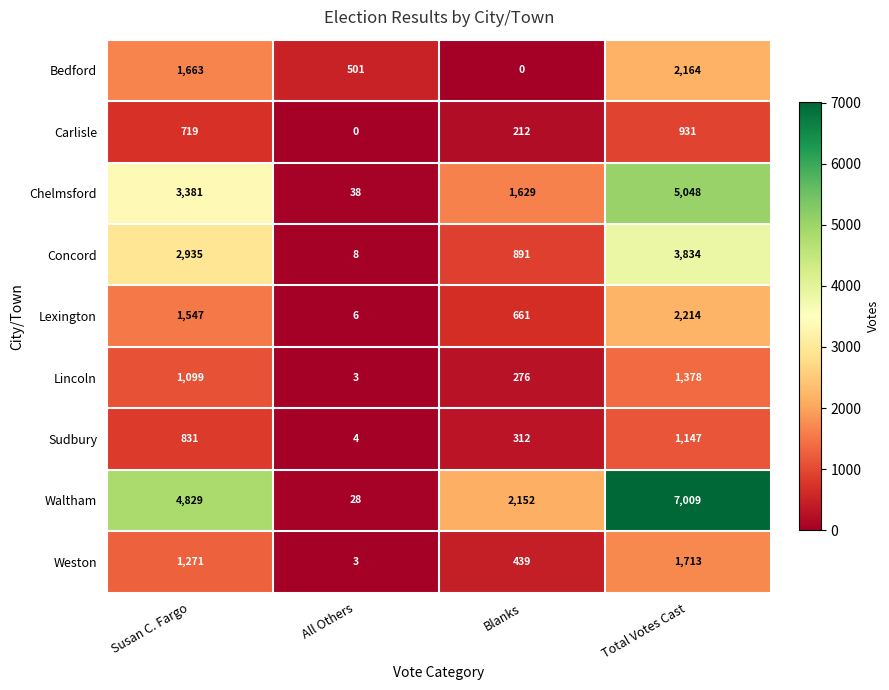

Rank the series by their maximum value, from lowest to highest.

Carlisle, Sudbury, Lincoln, Weston, Bedford, Lexington, Concord, Chelmsford, Waltham